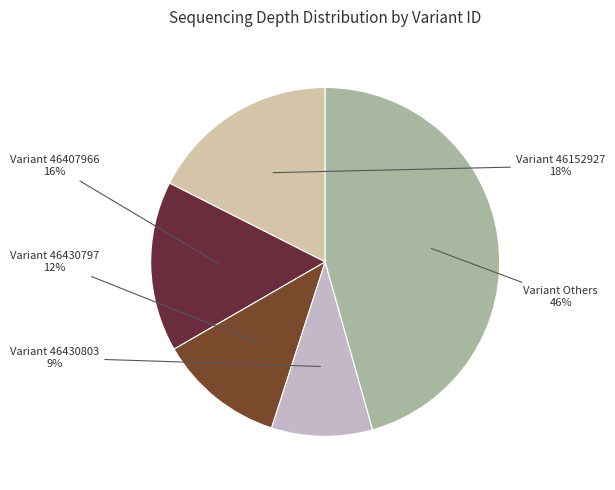

Count the number of slices in the pie.

5